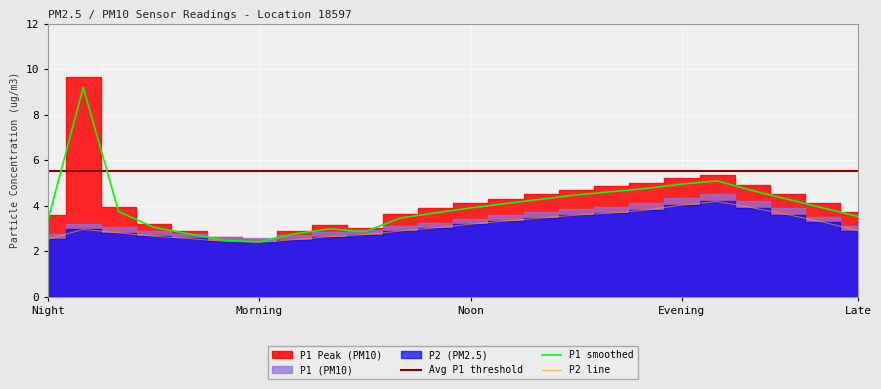

What is the maximum value for P1 smoothed?

9.2